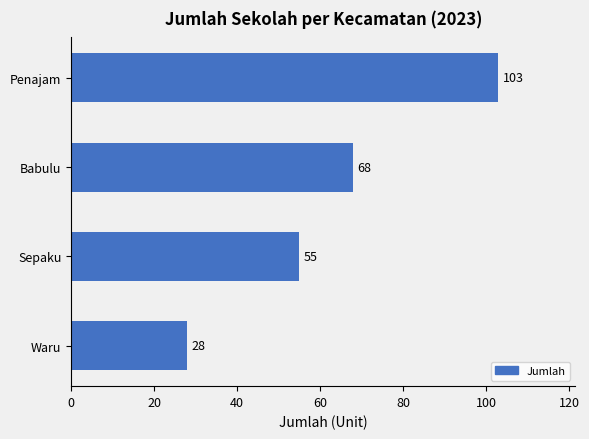

At which label is the value closest to 65?

Babulu